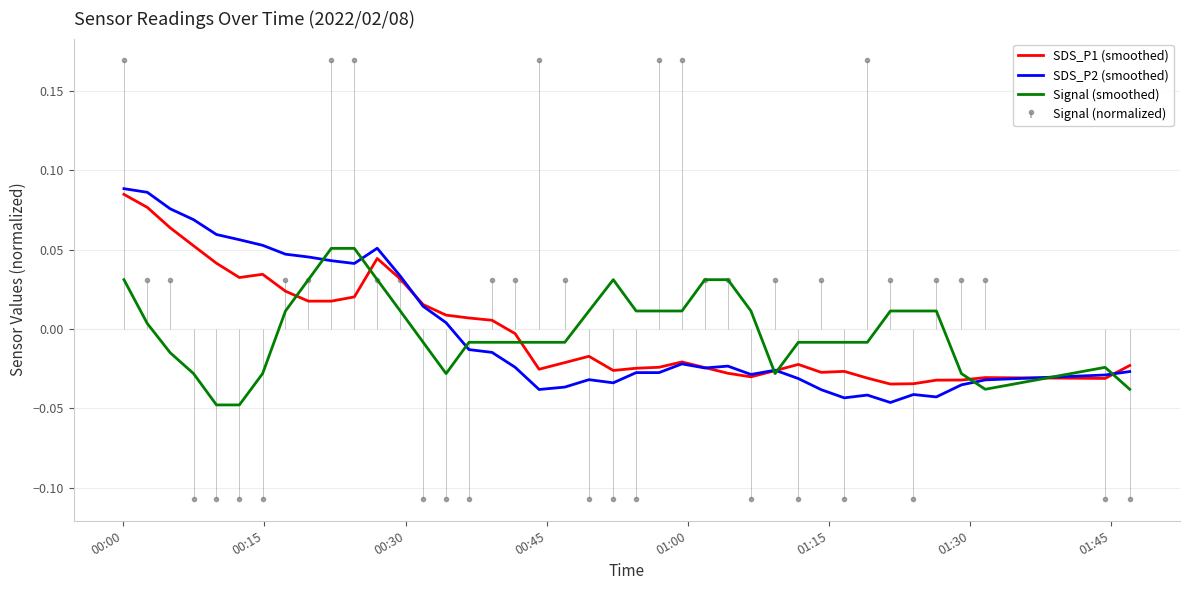

How many interior local peaks does the SDS_P2 (smoothed) series have?

7